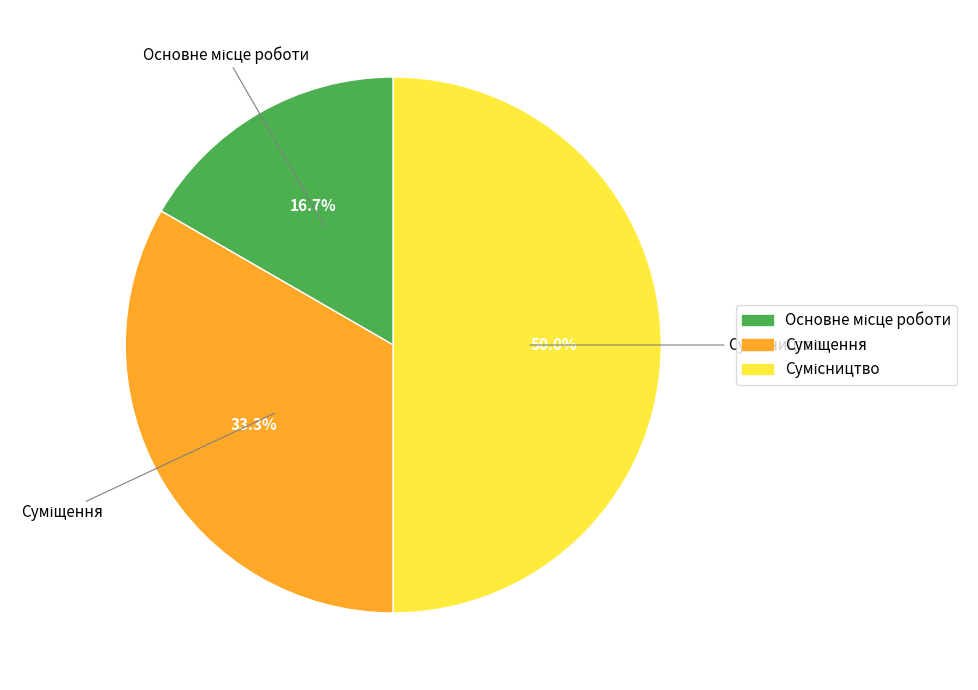

What is the smallest slice in the pie chart?

Основне місце роботи